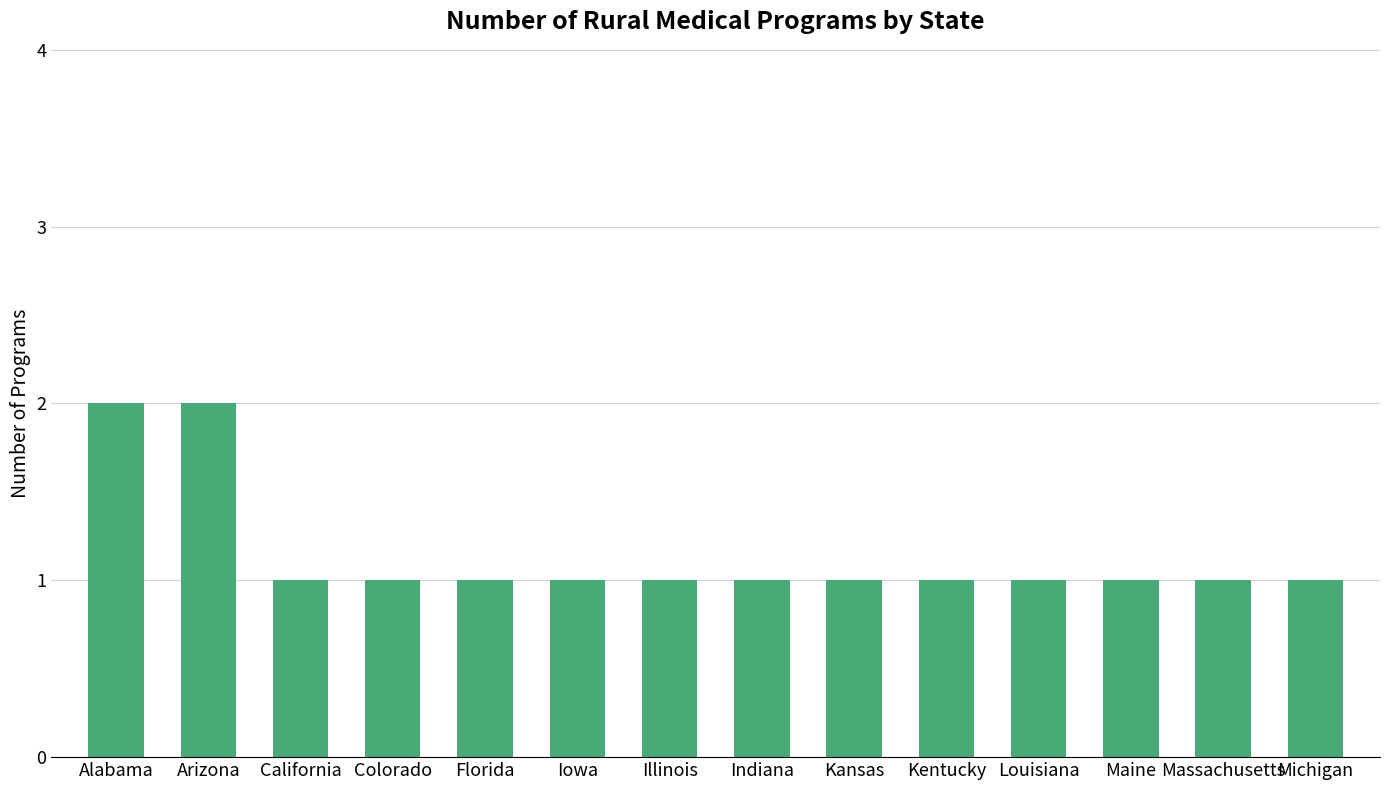

Which has a higher value, Florida or Arizona?

Arizona